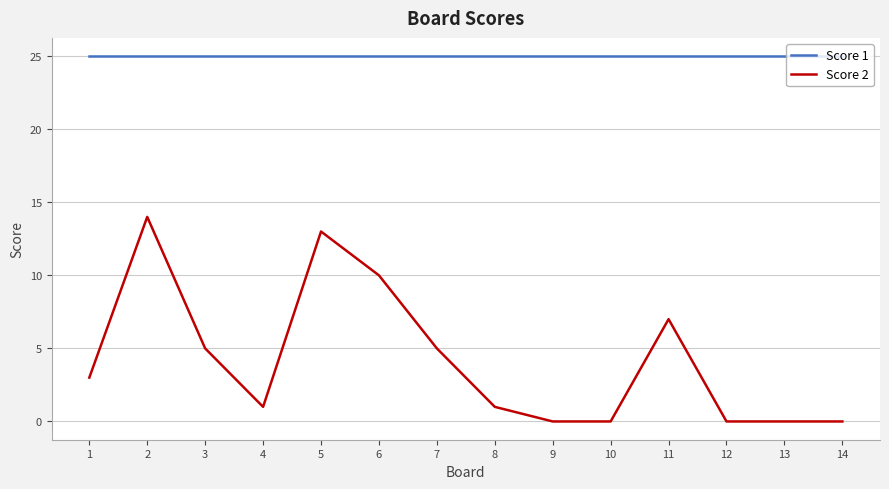

Where is the first local minimum for Score 2?

4